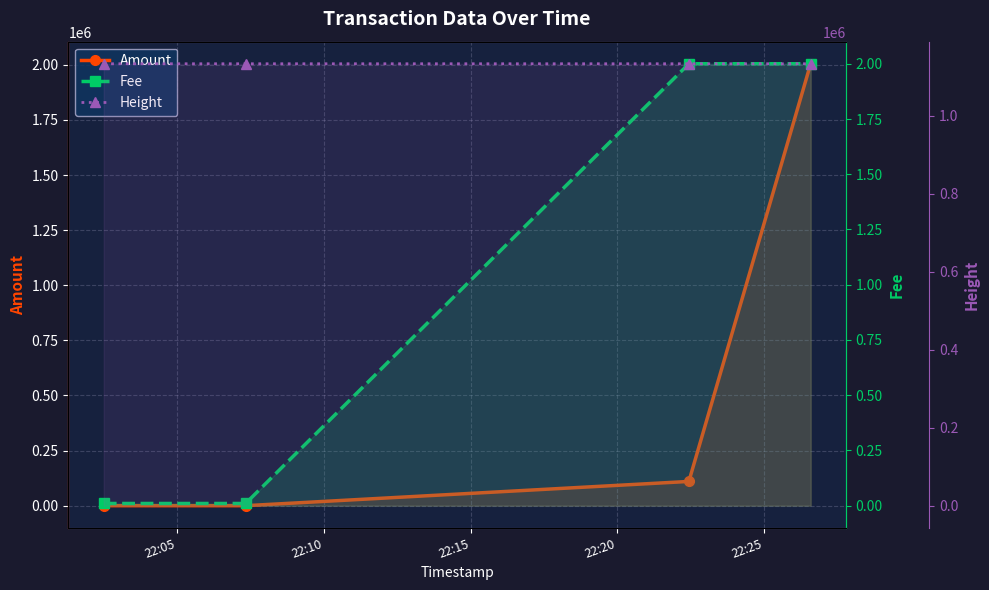

The value of Height at 22:15 is 2011071.5. True or false?

False